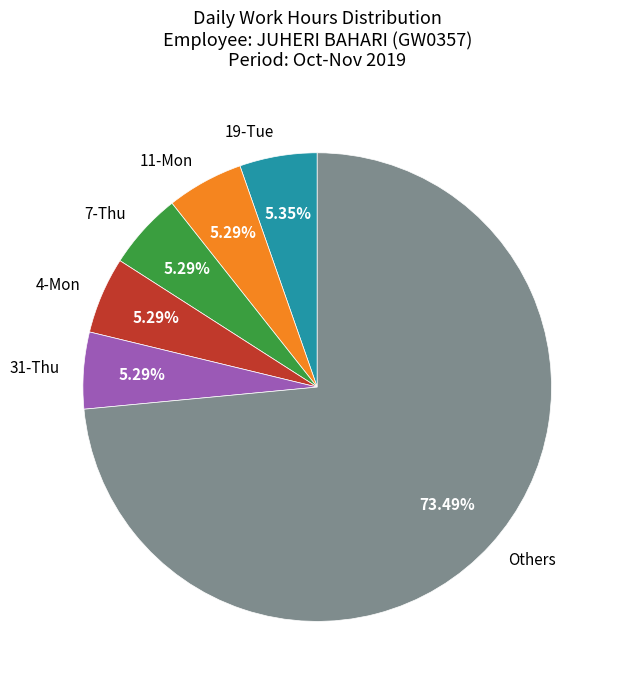

Count the number of slices in the pie.

6